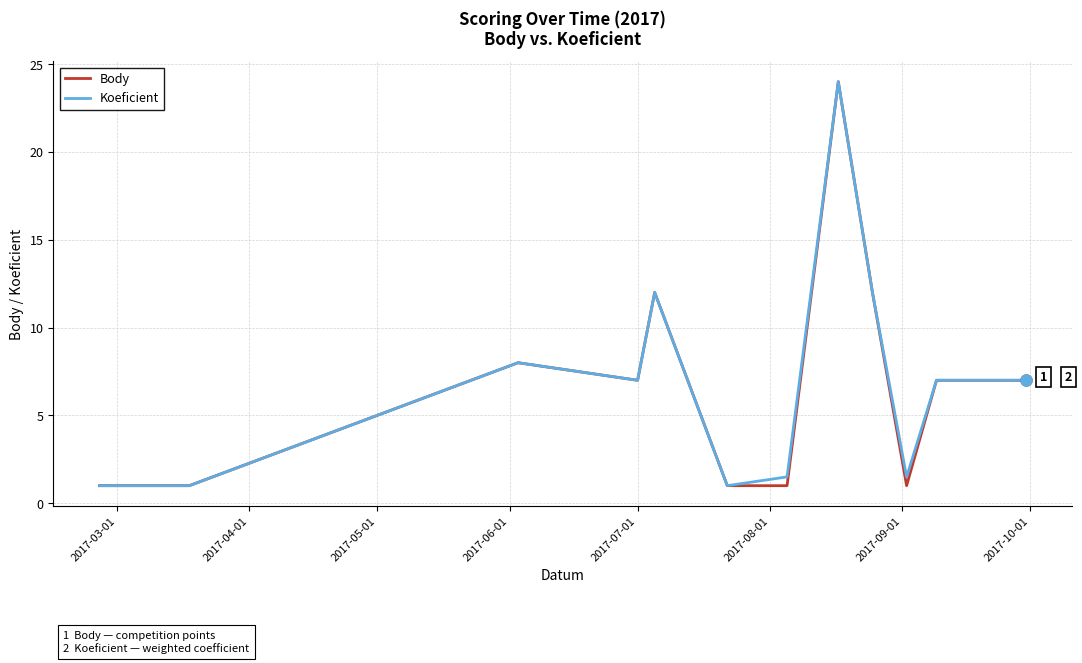

What is the average value of the Body series?

6.8